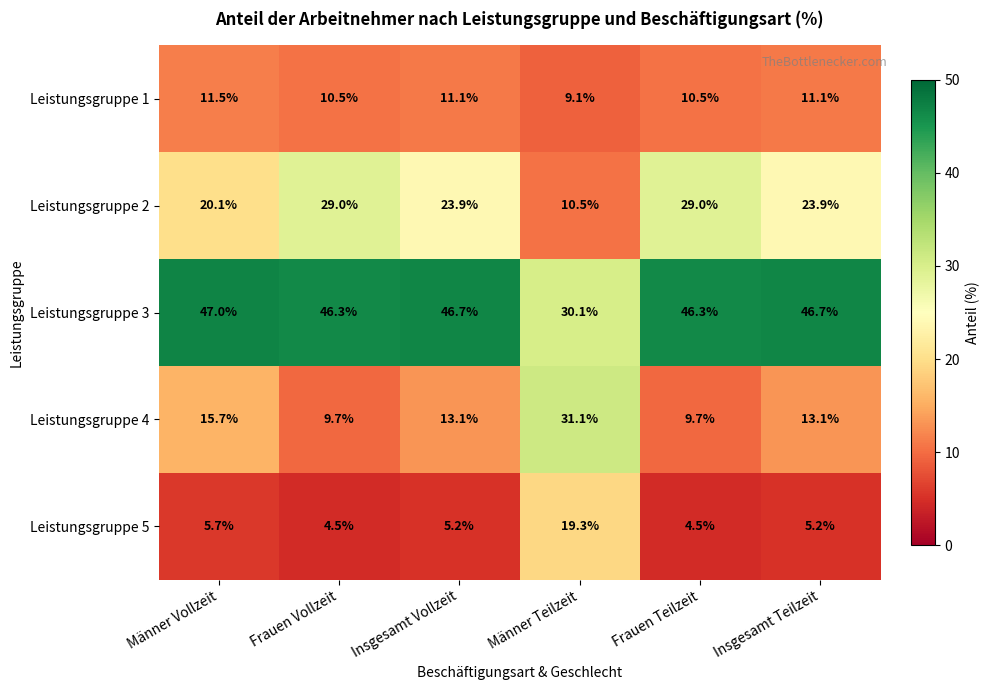

What is the total value across all series at Insgesamt Vollzeit?

100.0